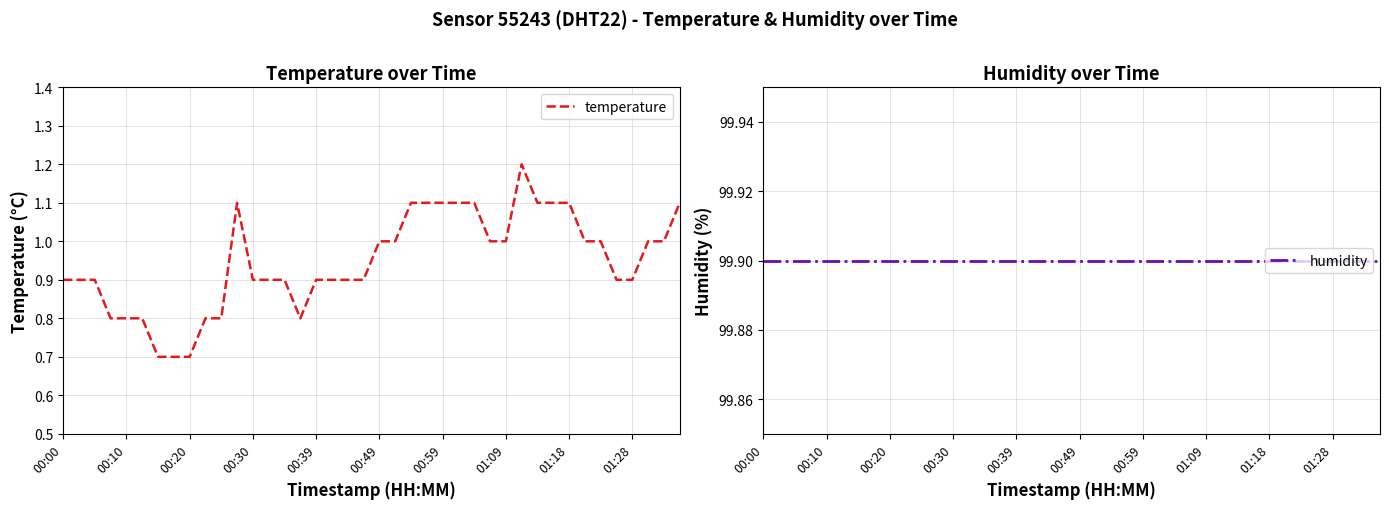

Does the chart display data point markers on the line(s)?

No